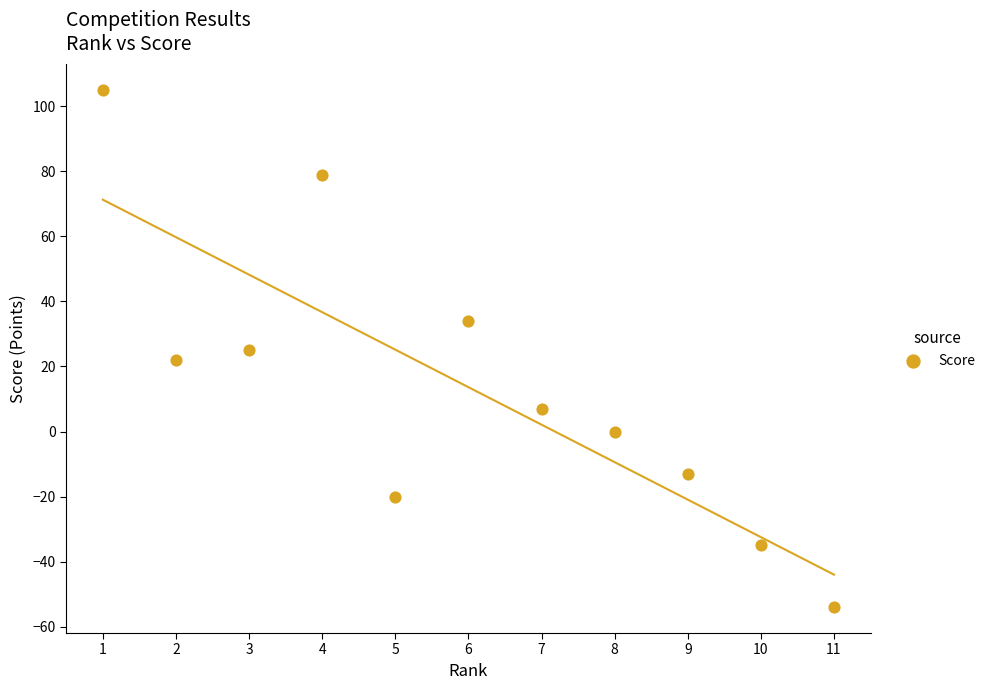

What is the average Y value?

14